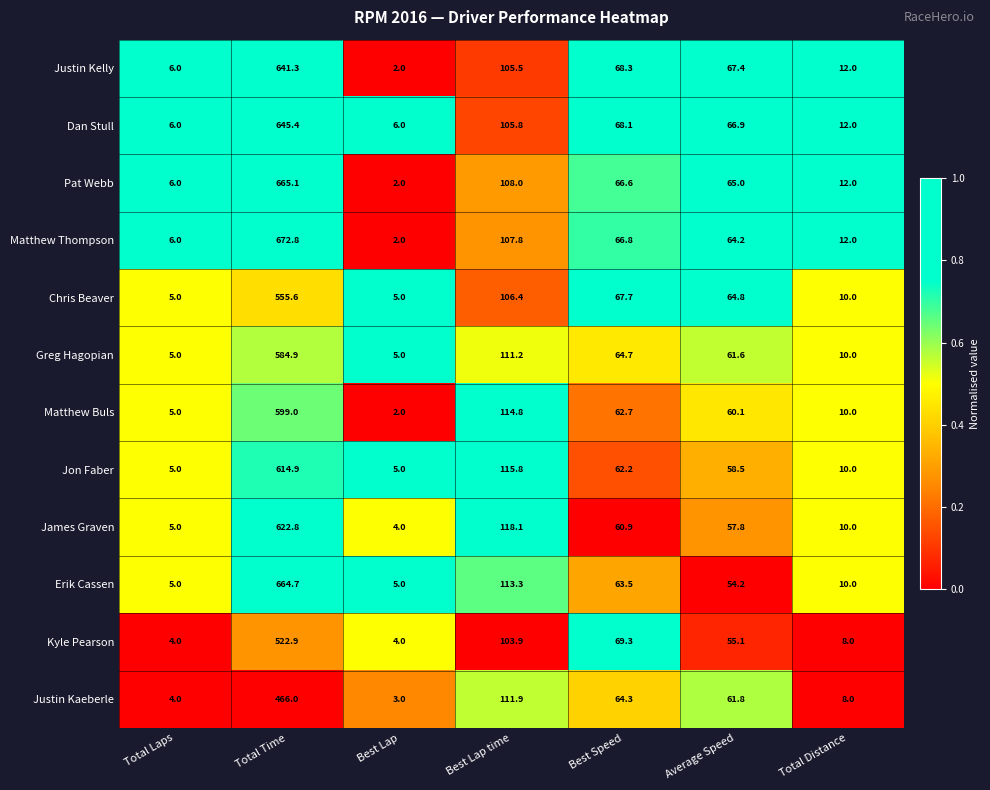

At which category does the chart reach its peak across all series?

Total Time